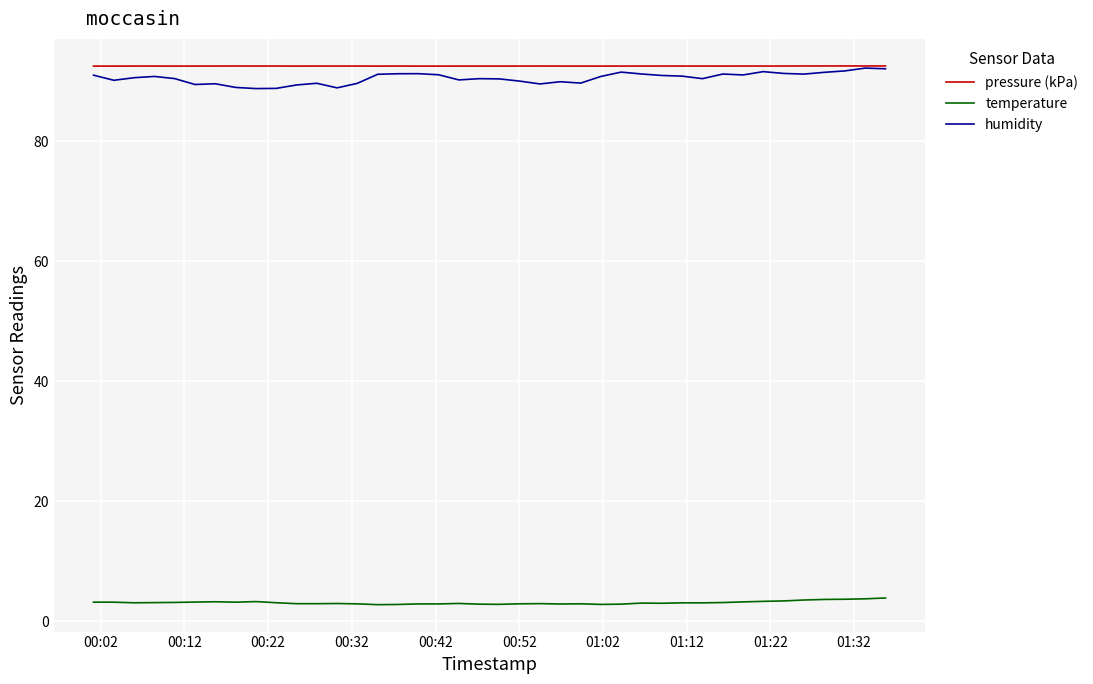

What is the smallest value displayed?

2.8